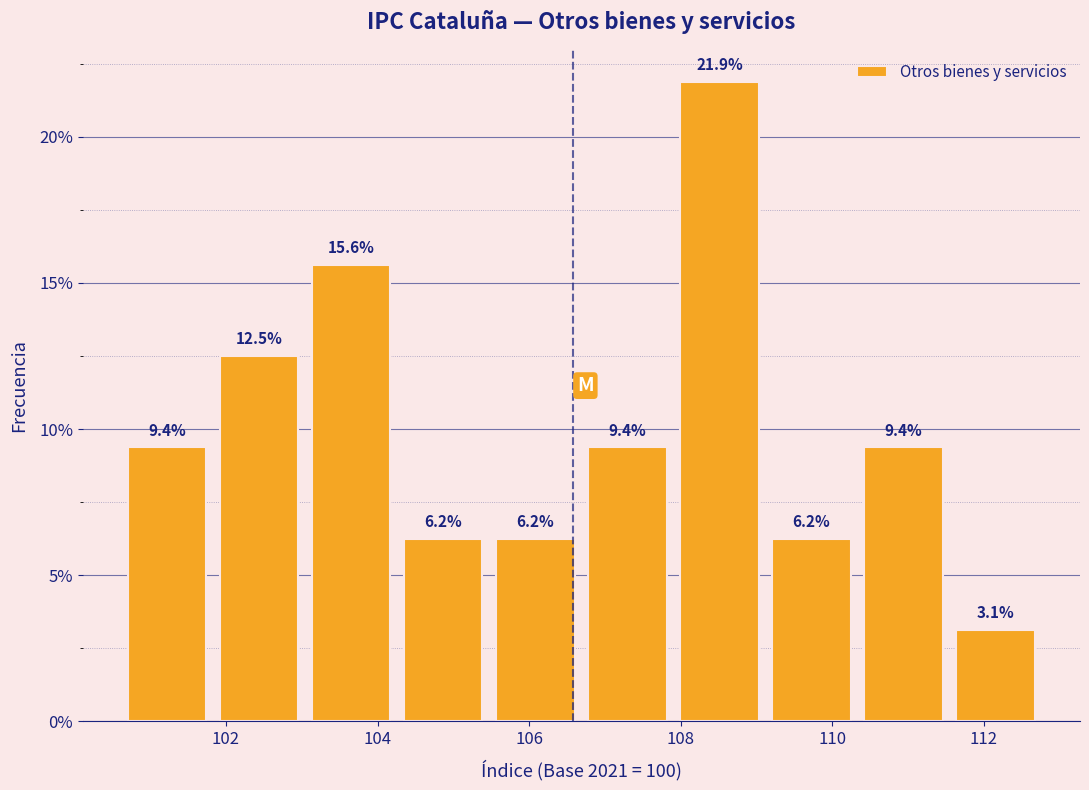

Reading left to right, transcribe this chart: for each bar, give the range it covers on the x-axis and its height. The bar edges are not printed on the chart, so give them approximately, as read against the axis.

100.6 to 101.8: 9.4
101.8 to 103.0: 12.5
103.0 to 104.2: 15.6
104.2 to 105.4: 6.2
105.4 to 106.6: 6.2
106.6 to 108.0: 9.4
108.0 to 109.2: 21.9
109.2 to 110.4: 6.2
110.4 to 111.6: 9.4
111.6 to 112.8: 3.1